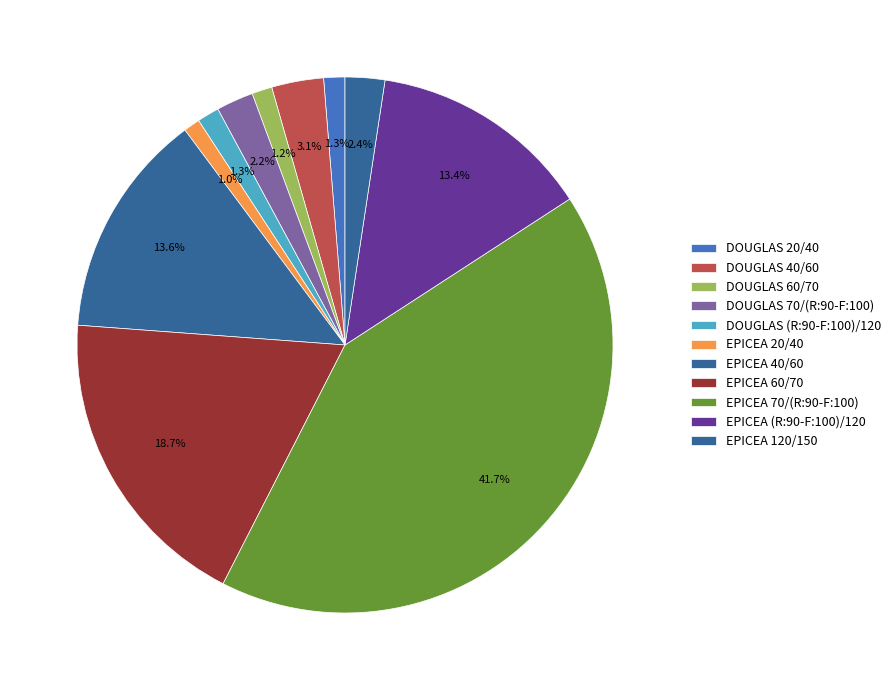

Does any single category account for the majority?

No